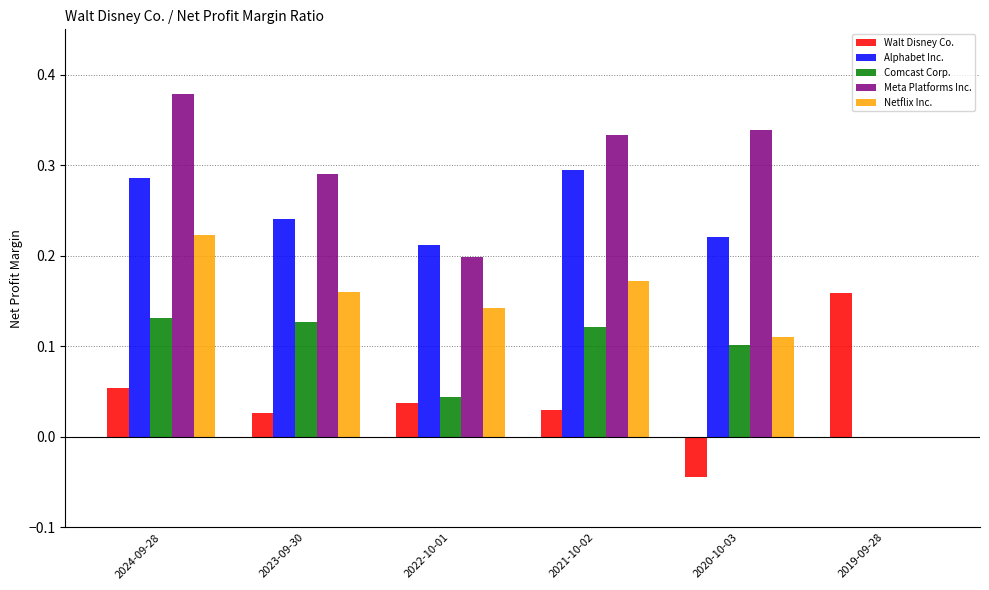

Which series has the largest total across all categories?

Meta Platforms Inc.